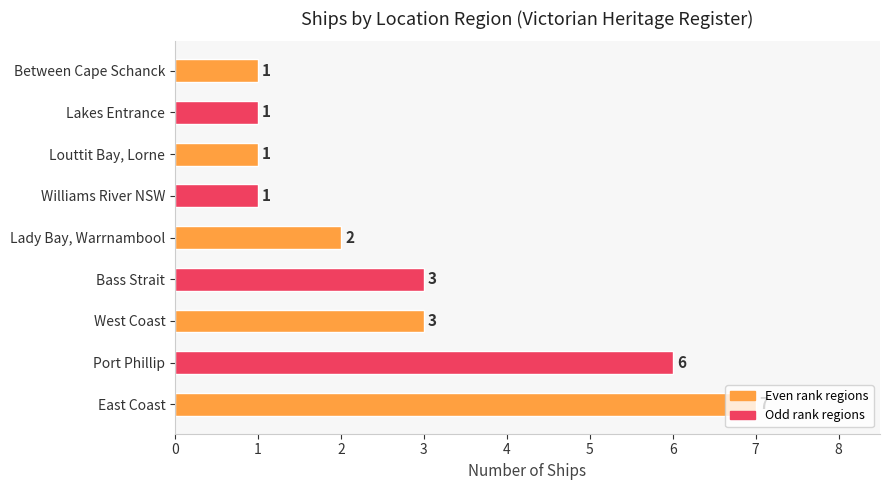

Is it true that the value at East Coast is 7?

True